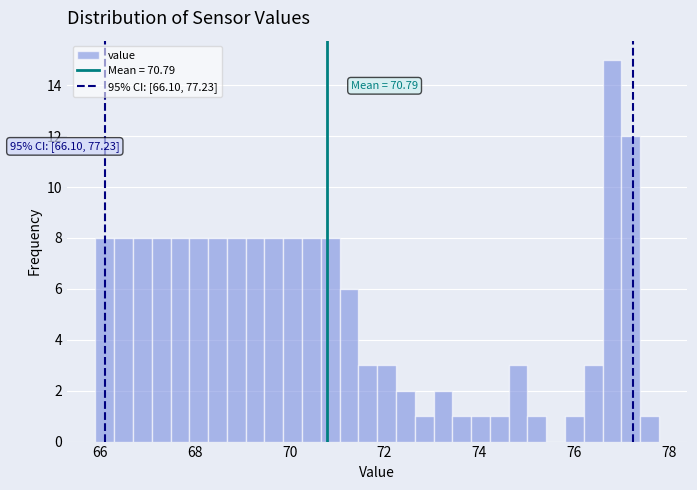

Read against the x-axis, roughly where is the centre of the tallest bar?

76.8